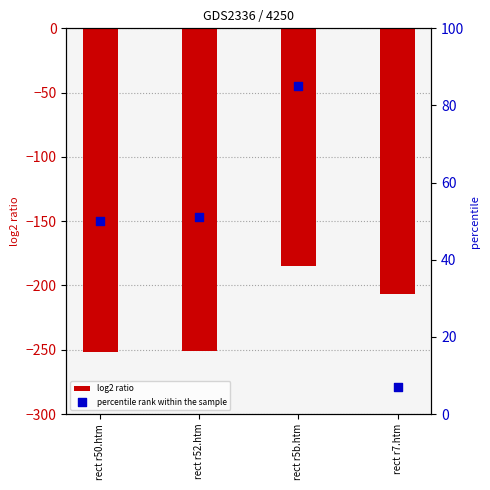

At which category is the sum across all series the highest?

rect r5b.htm